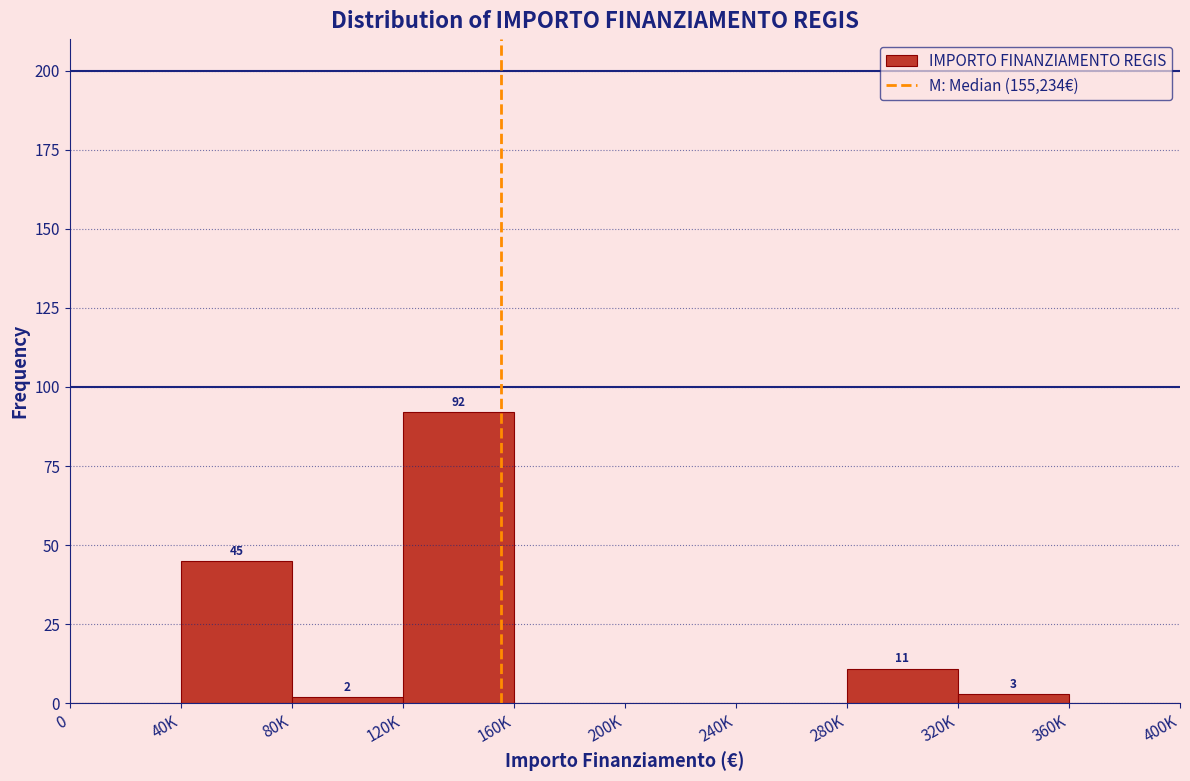

Reading left to right, extract all data points from this chart.

0=0	40K=45	80K=2	120K=92	160K=0	200K=0	240K=0	280K=11	320K=3	360K=0